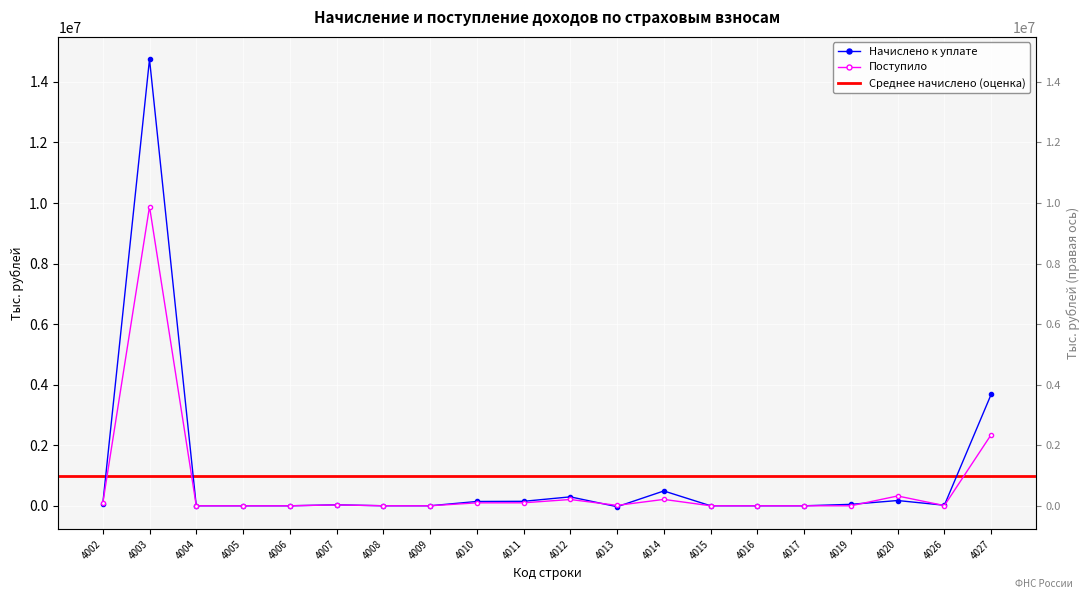

How many intersections are there between Поступило and Начислено?

9